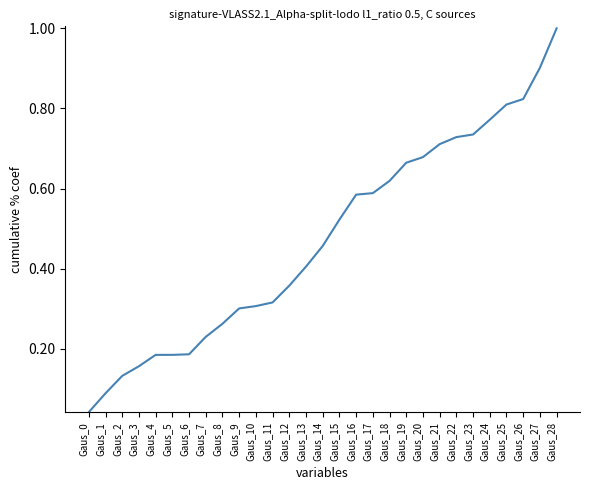

What is the change in value from Gaus_2 to Gaus_5?

+0.1